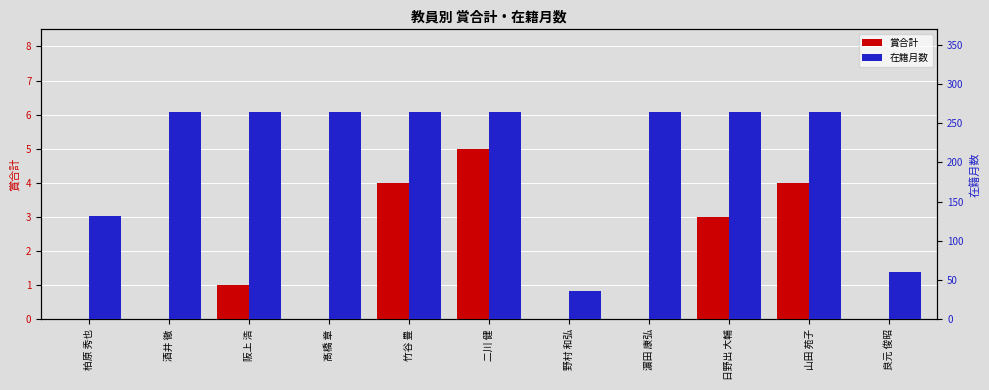

Count the 賞合計 values in the range 0 to 4.

10